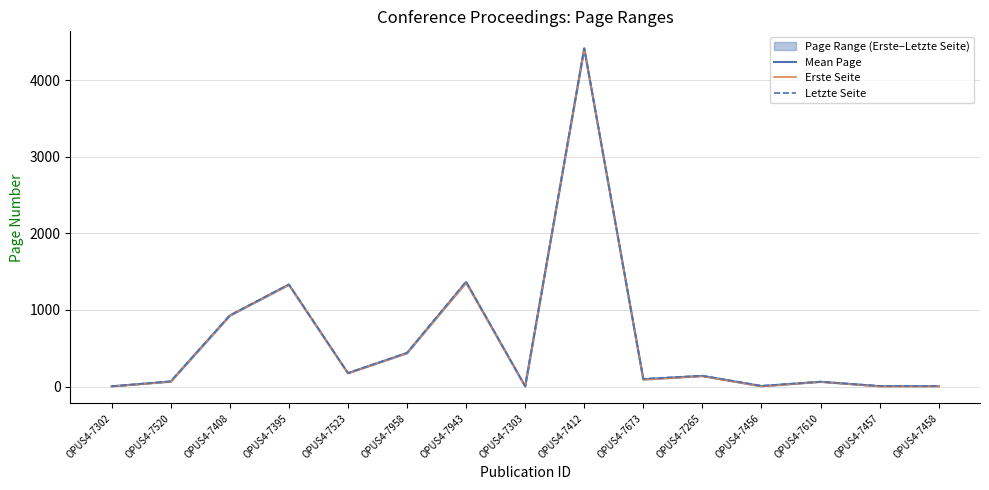

True or false: Erste Seite and Letzte Seite cross at least once.

False